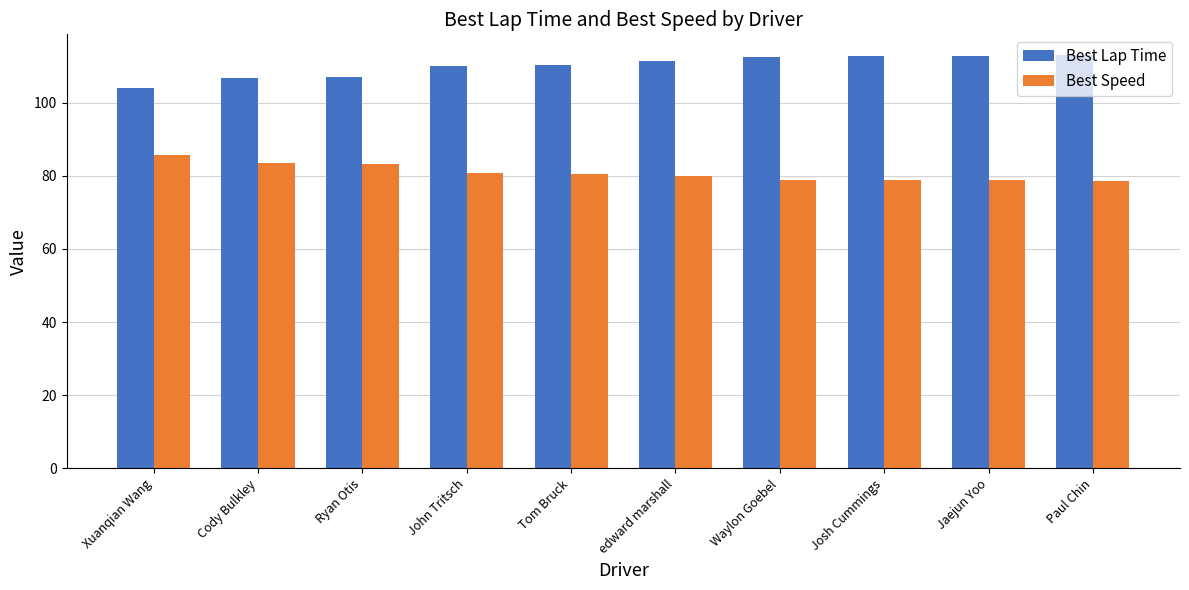

What is the approximate value of Best Lap Time at Tom Bruck?

110.4